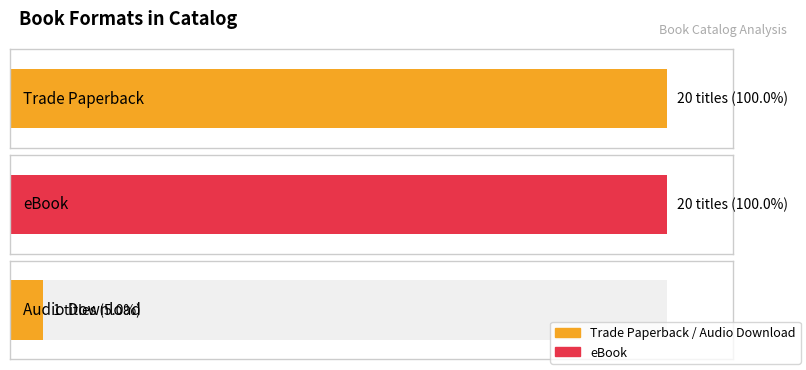

How many values in the Count series are below 20?

1